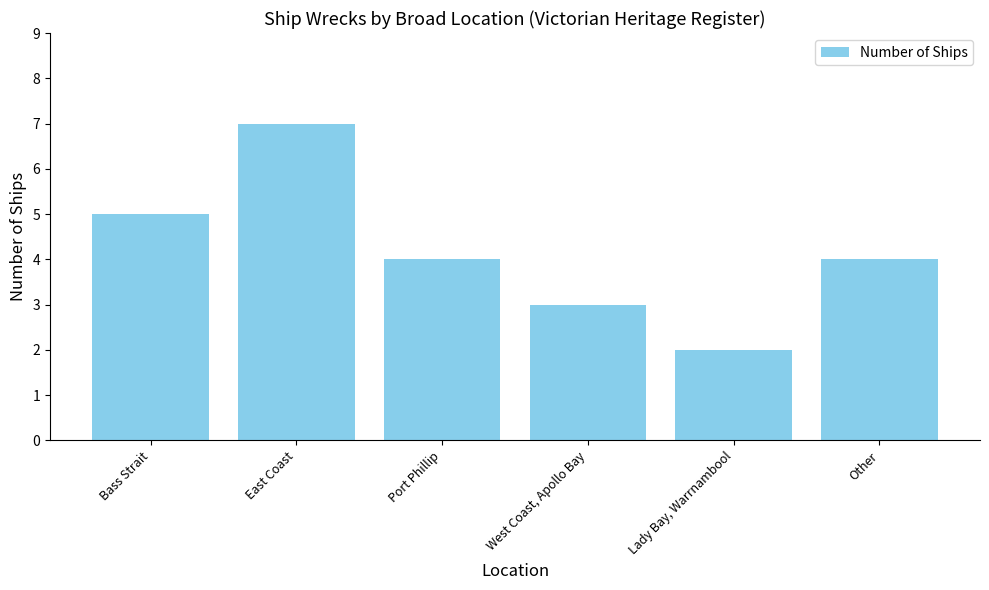

What is the maximum value shown in the chart?

7